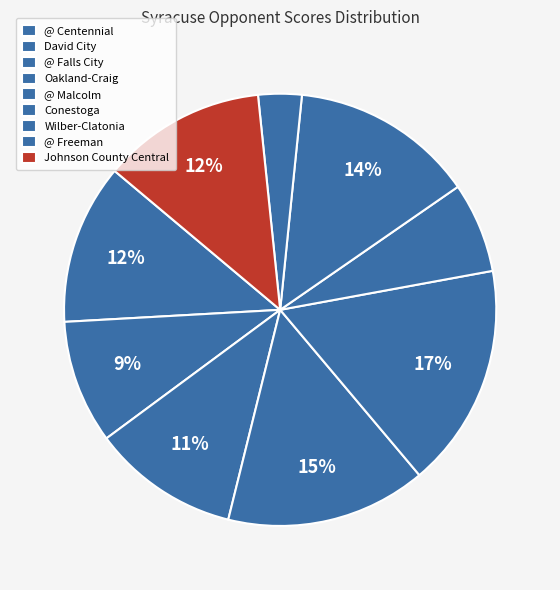

Which slice is the largest?

@ Malcolm